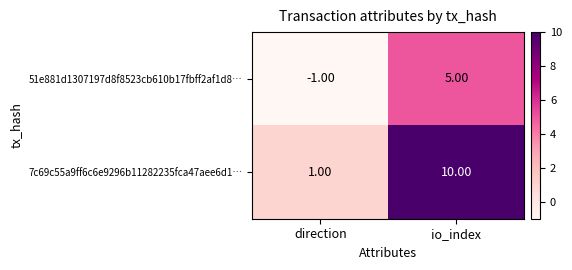

What is the spread (max minus min) of values at io_index?

5